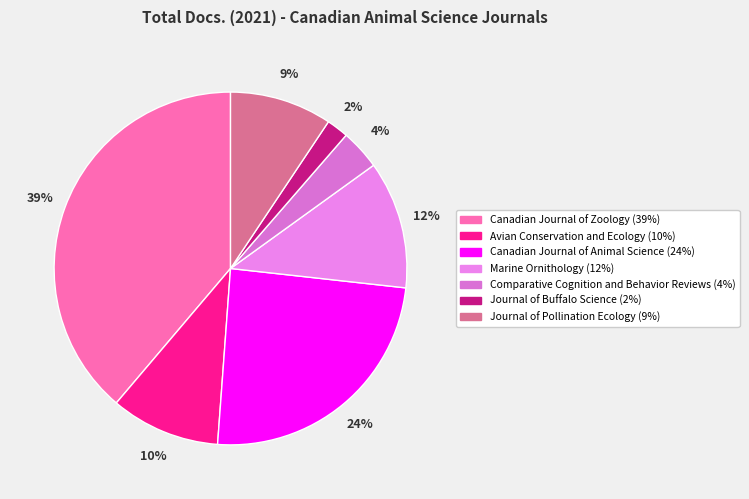

The Canadian Journal of Zoology slice represents 32% of the pie. True or false?

False